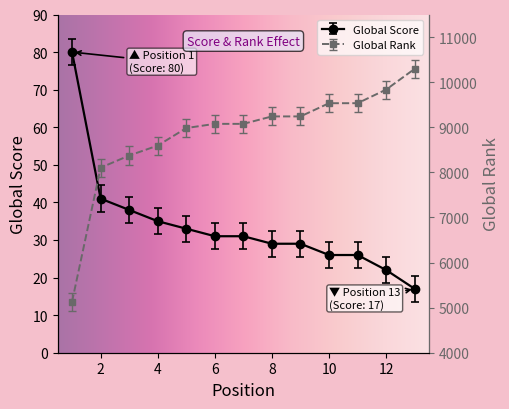

Where does the Global Score series first go above 31?

1